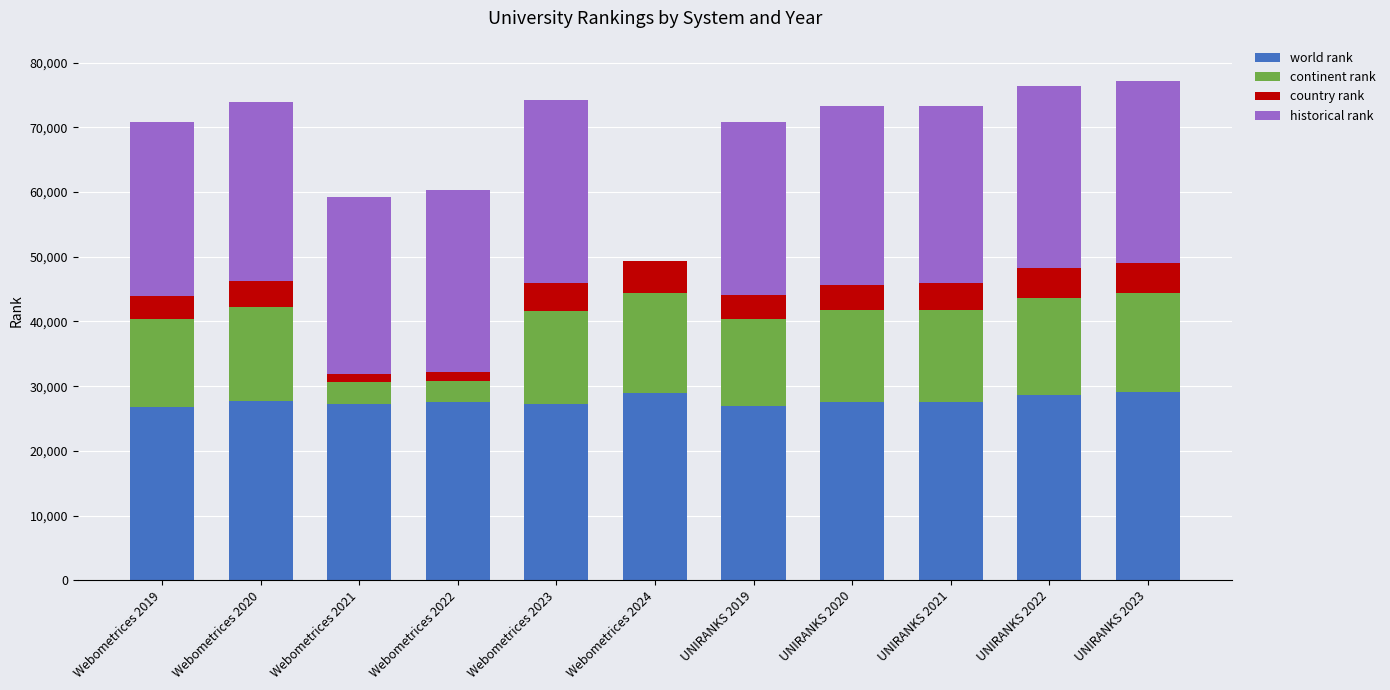

Is it true that world rank equals 14134 at Webometrices 2024?

False